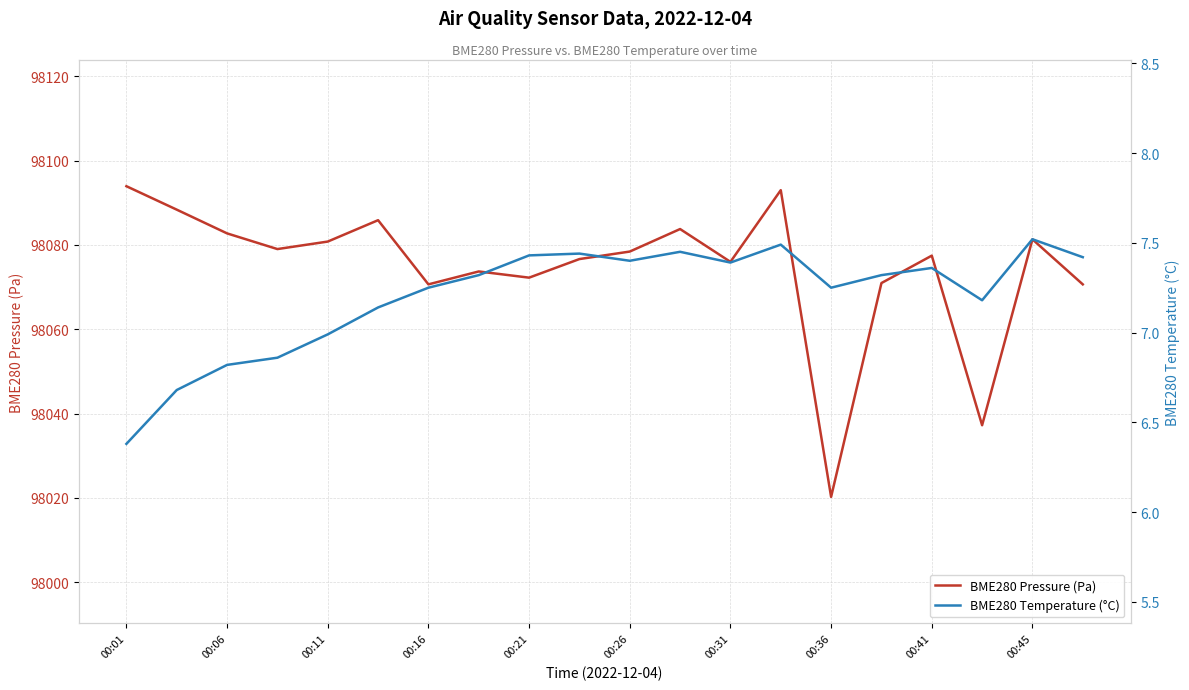

True or false: BME280 Pressure (Pa) has a value of 98070.7 at 00:16.

True